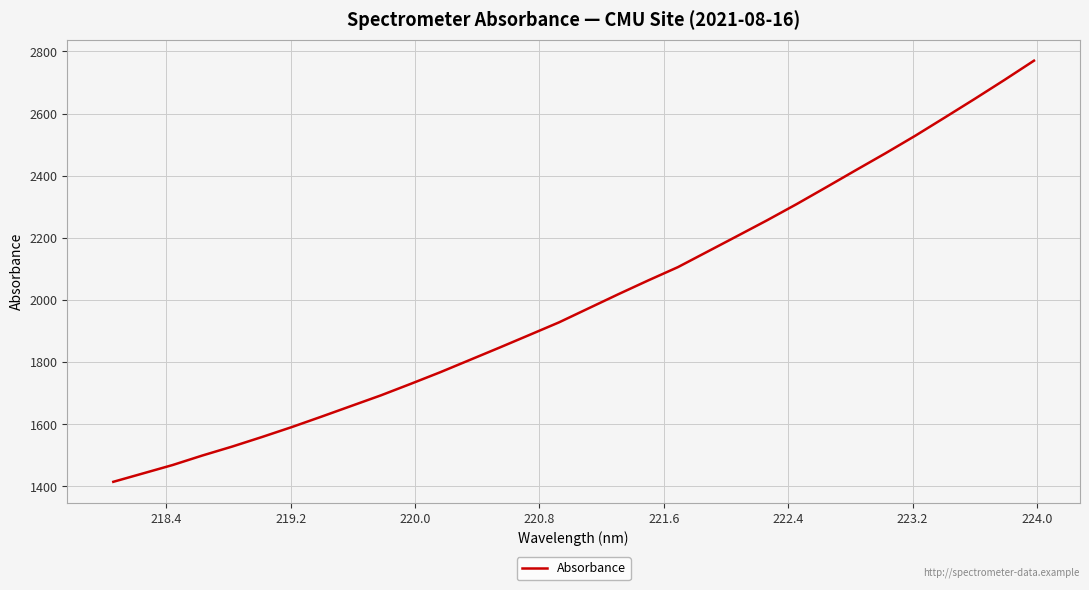

What is the difference between the maximum and minimum values?

1355.3